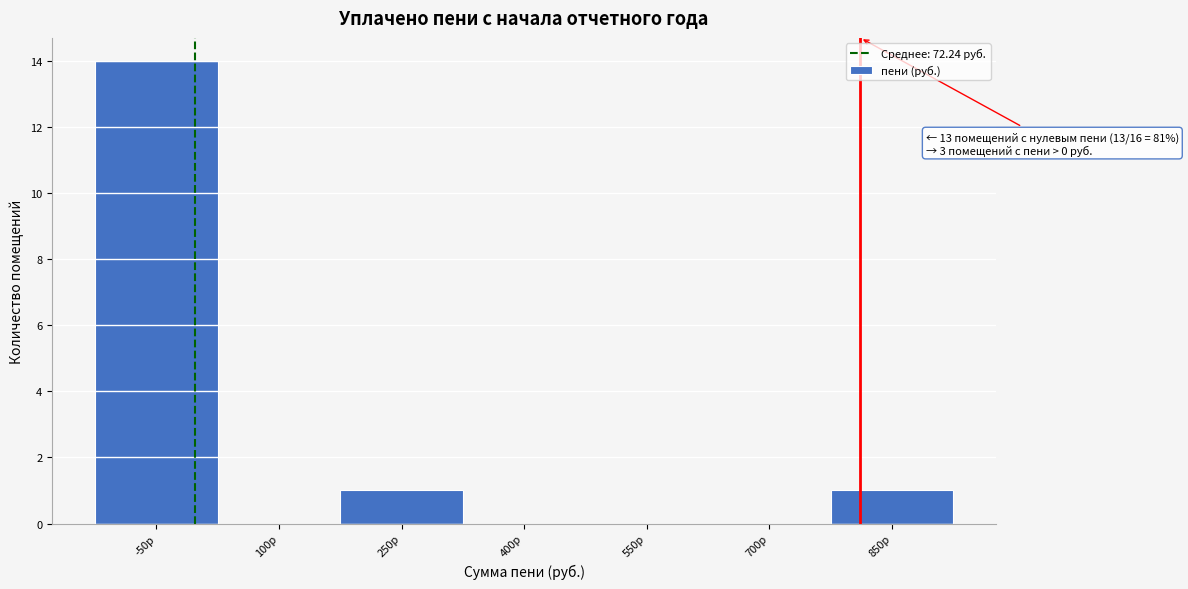

Reading right to left, list all the values displayed in this chart.

850р=1	700р=0	550р=0	400р=0	250р=1	100р=0	-50р=14